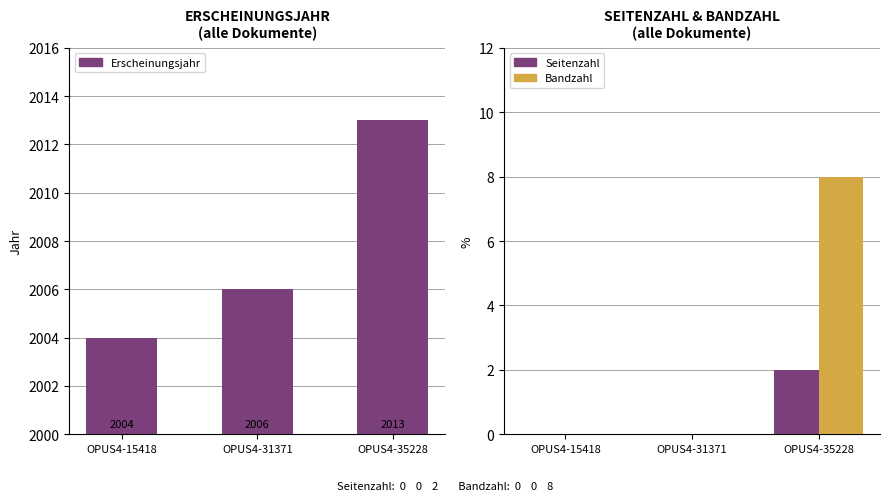

Is it true that Seitenzahl equals 2 at OPUS4-35228?

True